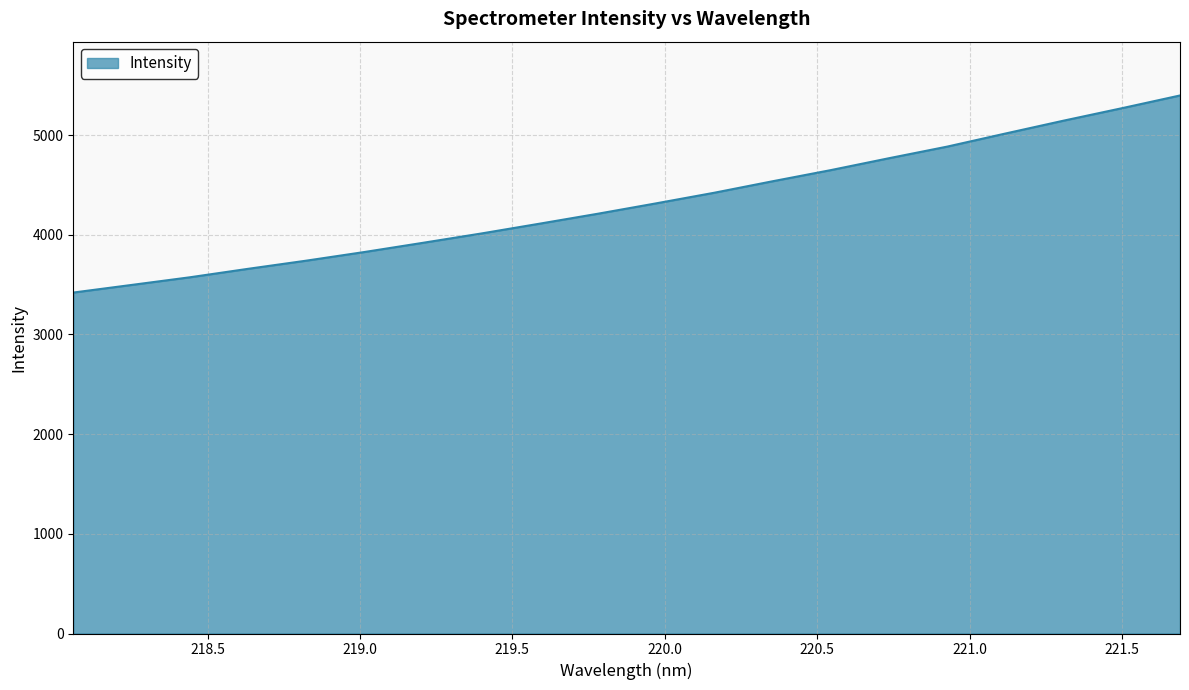

What is the maximum value shown in the chart?

5396.8